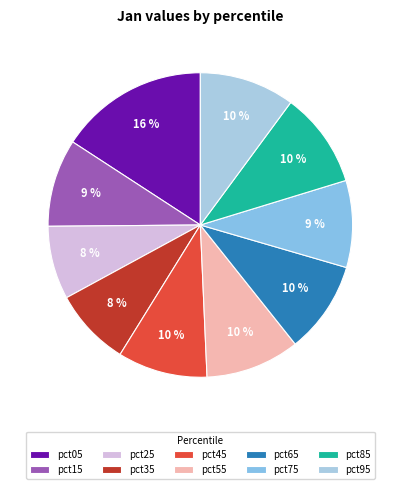

To the nearest percent, what portion does pct25 represent?

8%